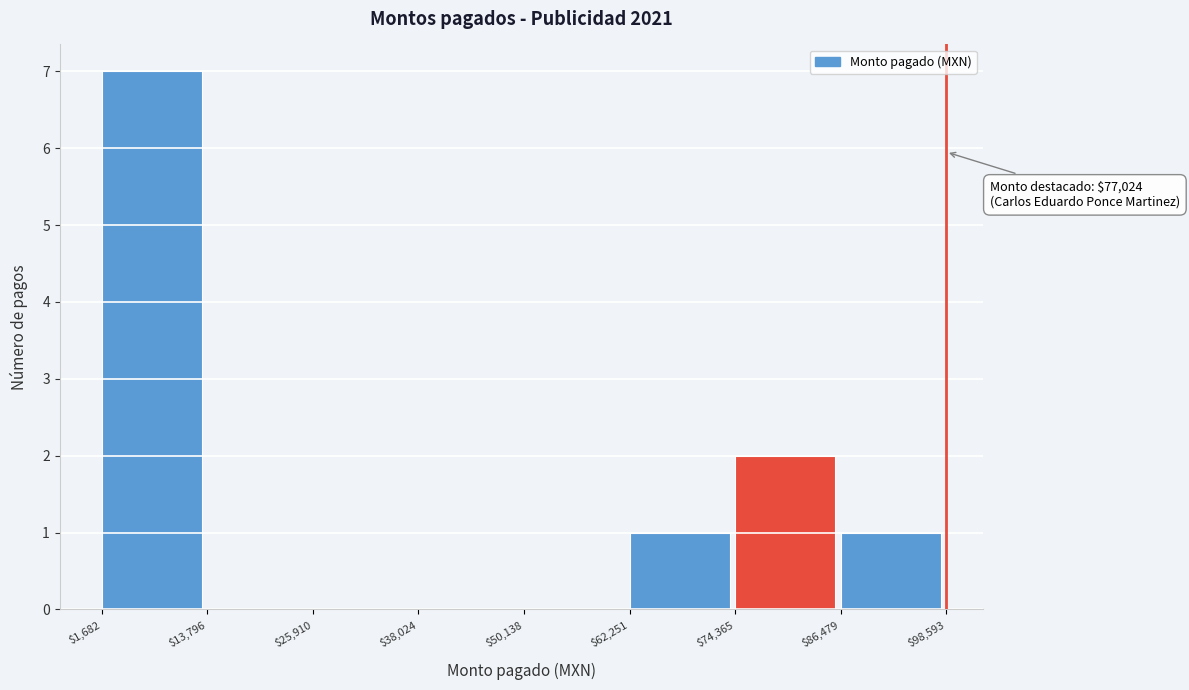

Which range on the x-axis has the tallest bar?

$1,682 to $13,796